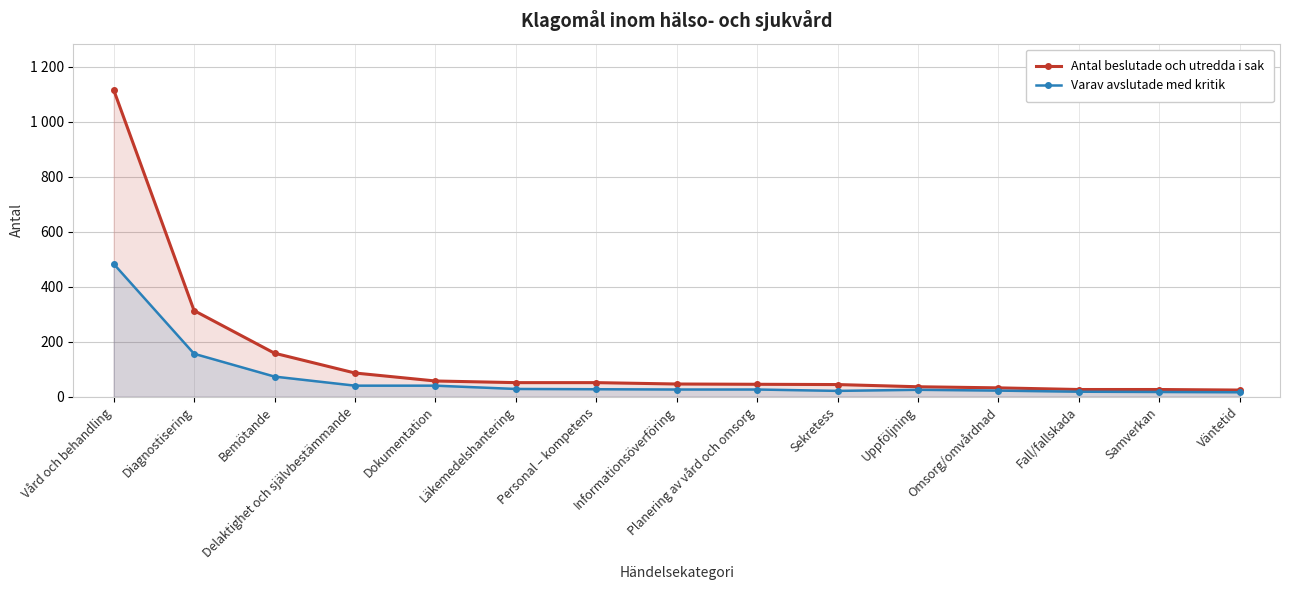

How many lines are shown in the chart?

2